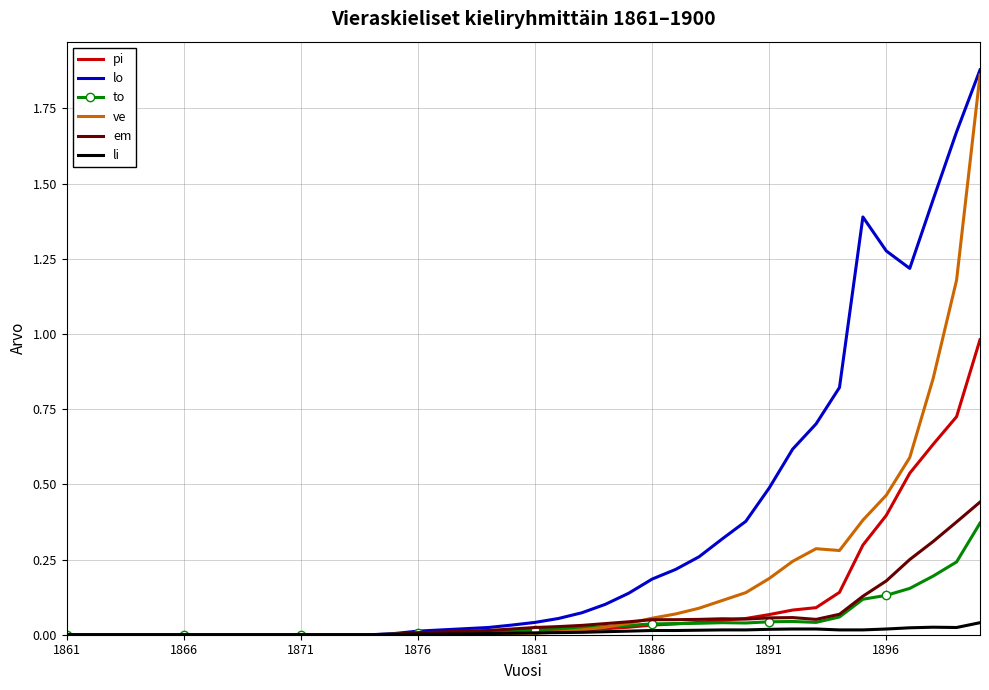

What is the maximum value for pi?

1.0